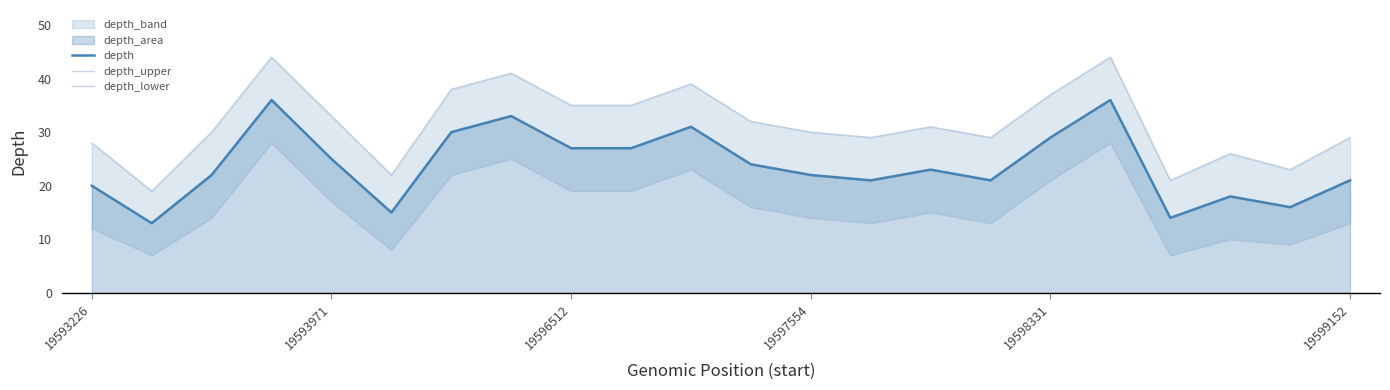

How many data points in depth_upper are above 31?

10